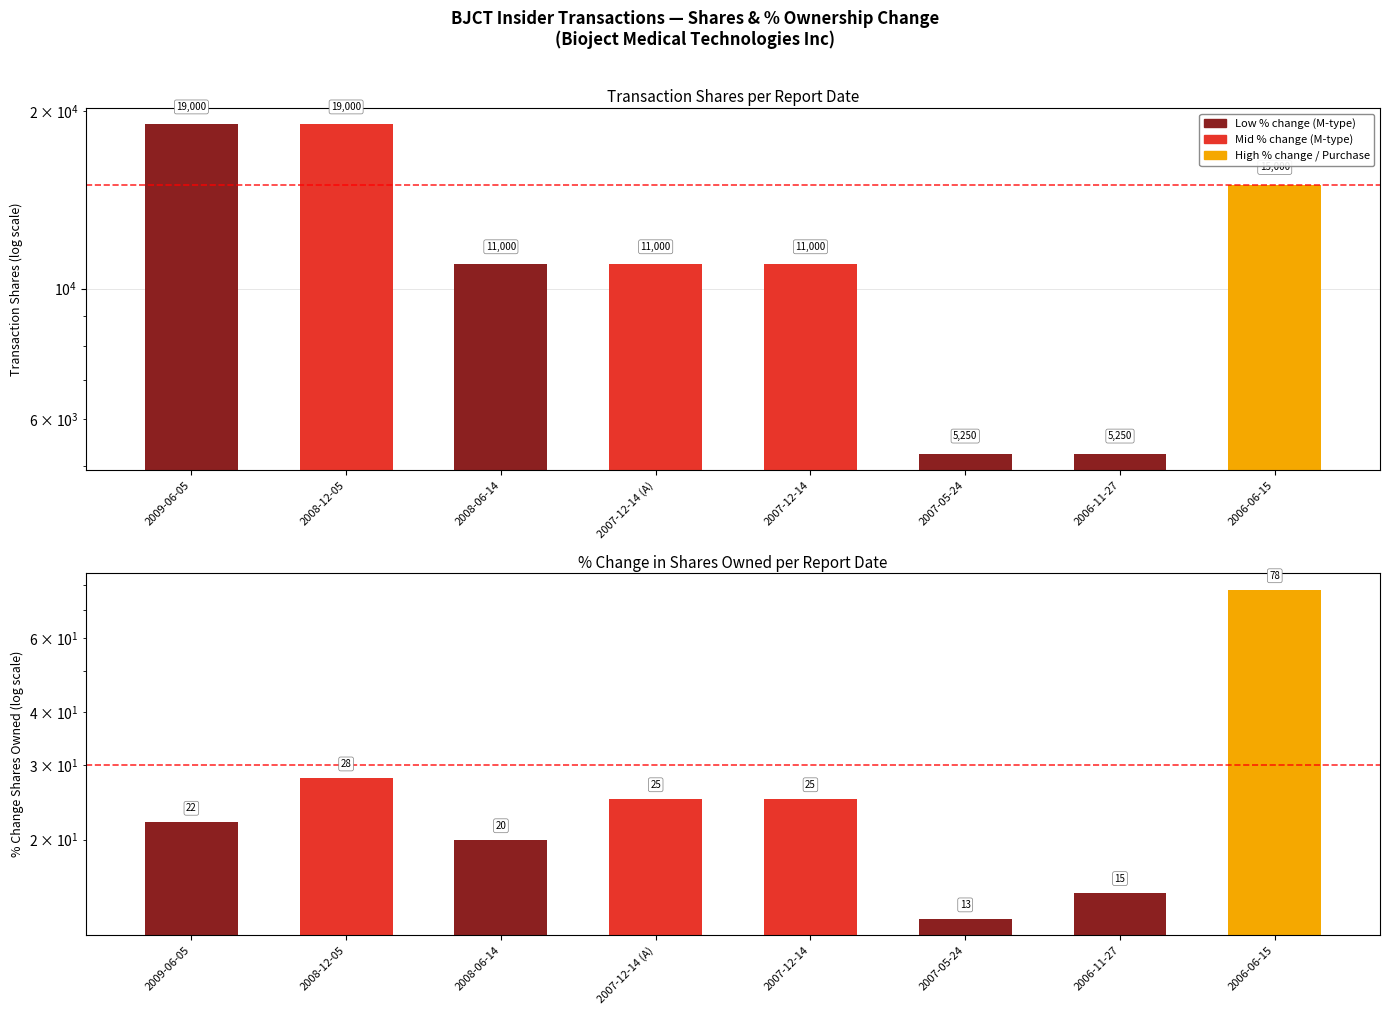

At how many categories does at least one series exceed 9063?

6